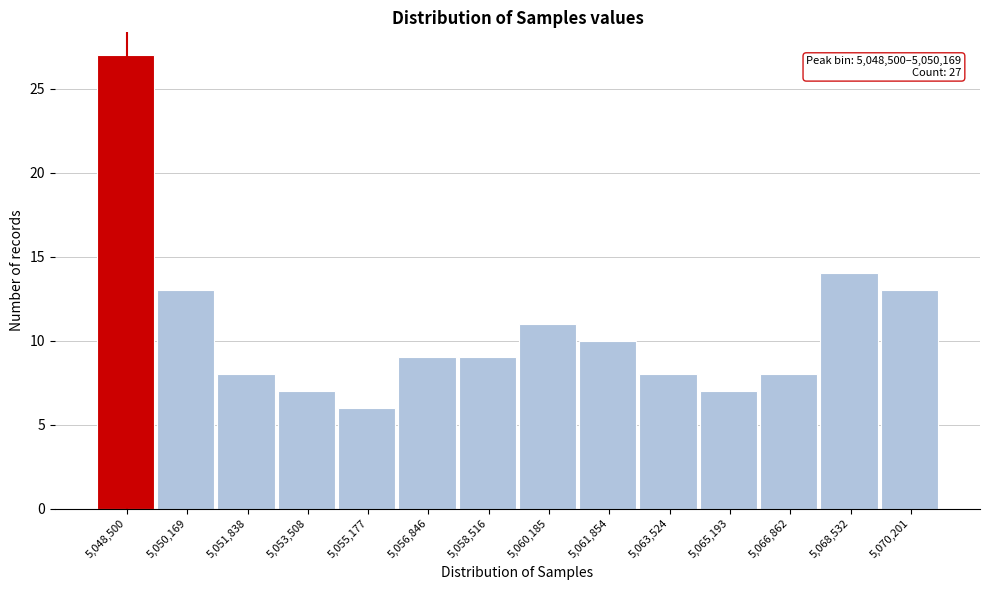

Reading left to right, what are all the values shown in this chart?

27	13	8	7	6	9	9	11	10	8	7	8	14	13